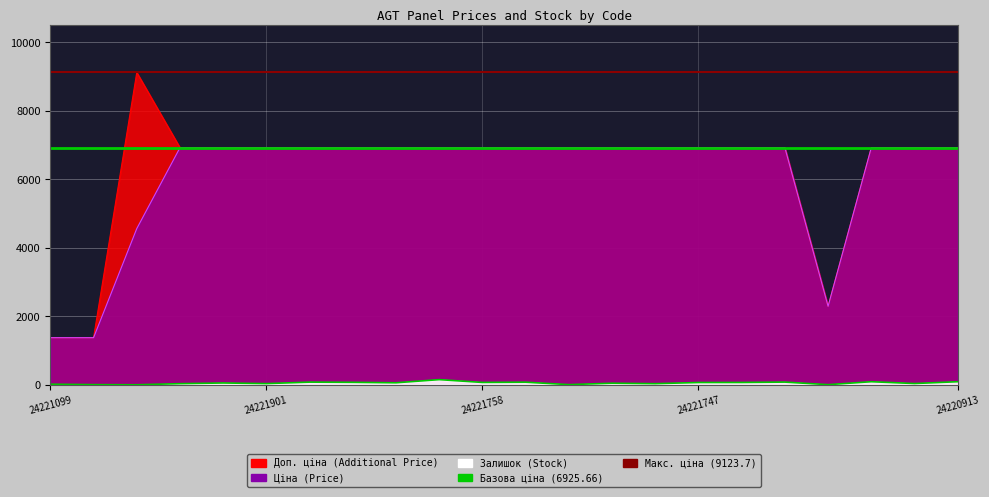

How many lines are shown in the chart?

3